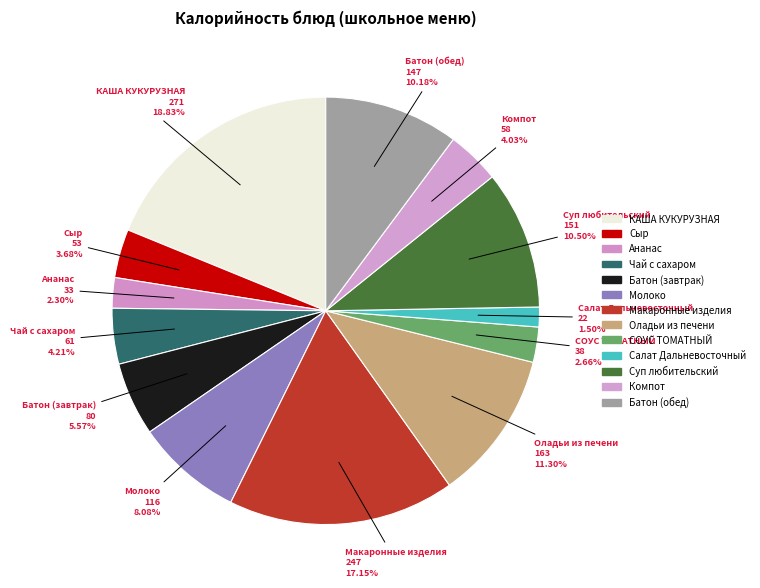

To the nearest percent, what percentage of the pie is Молоко?

8%